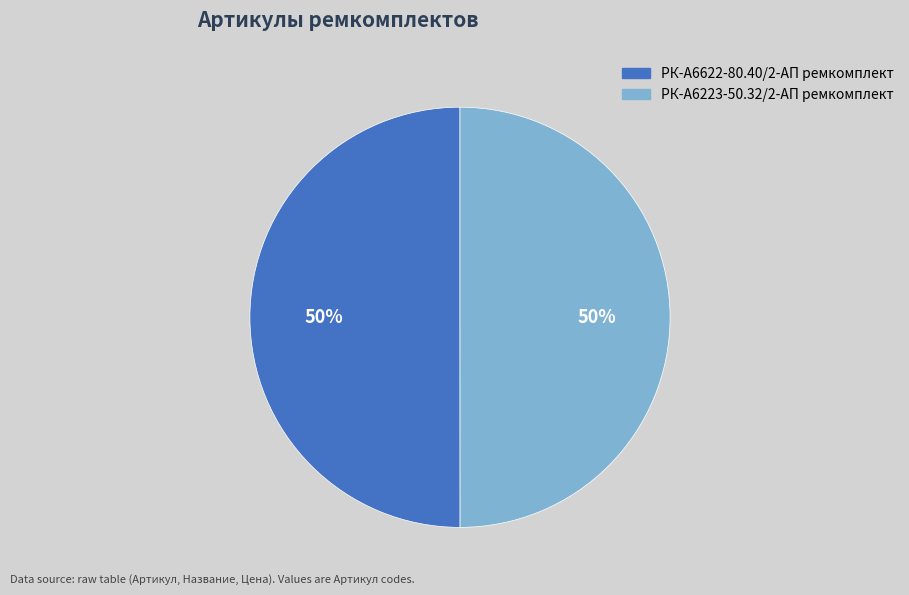

Count the number of slices in the pie.

2